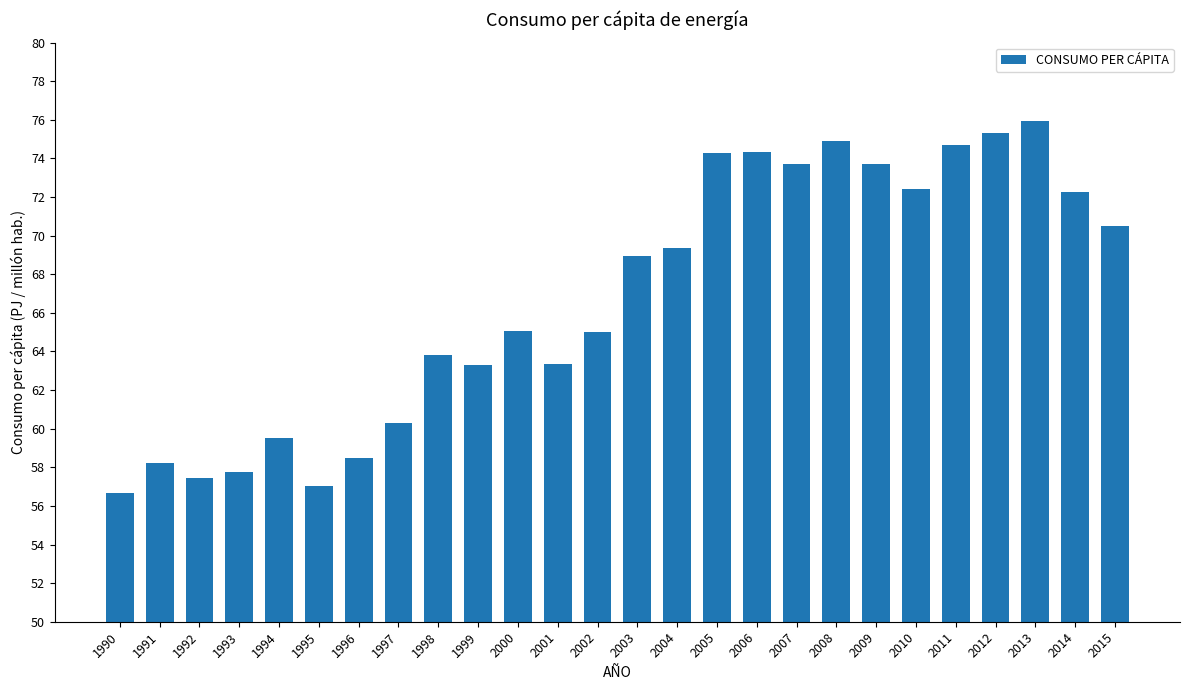

What is the greatest value displayed?

75.9